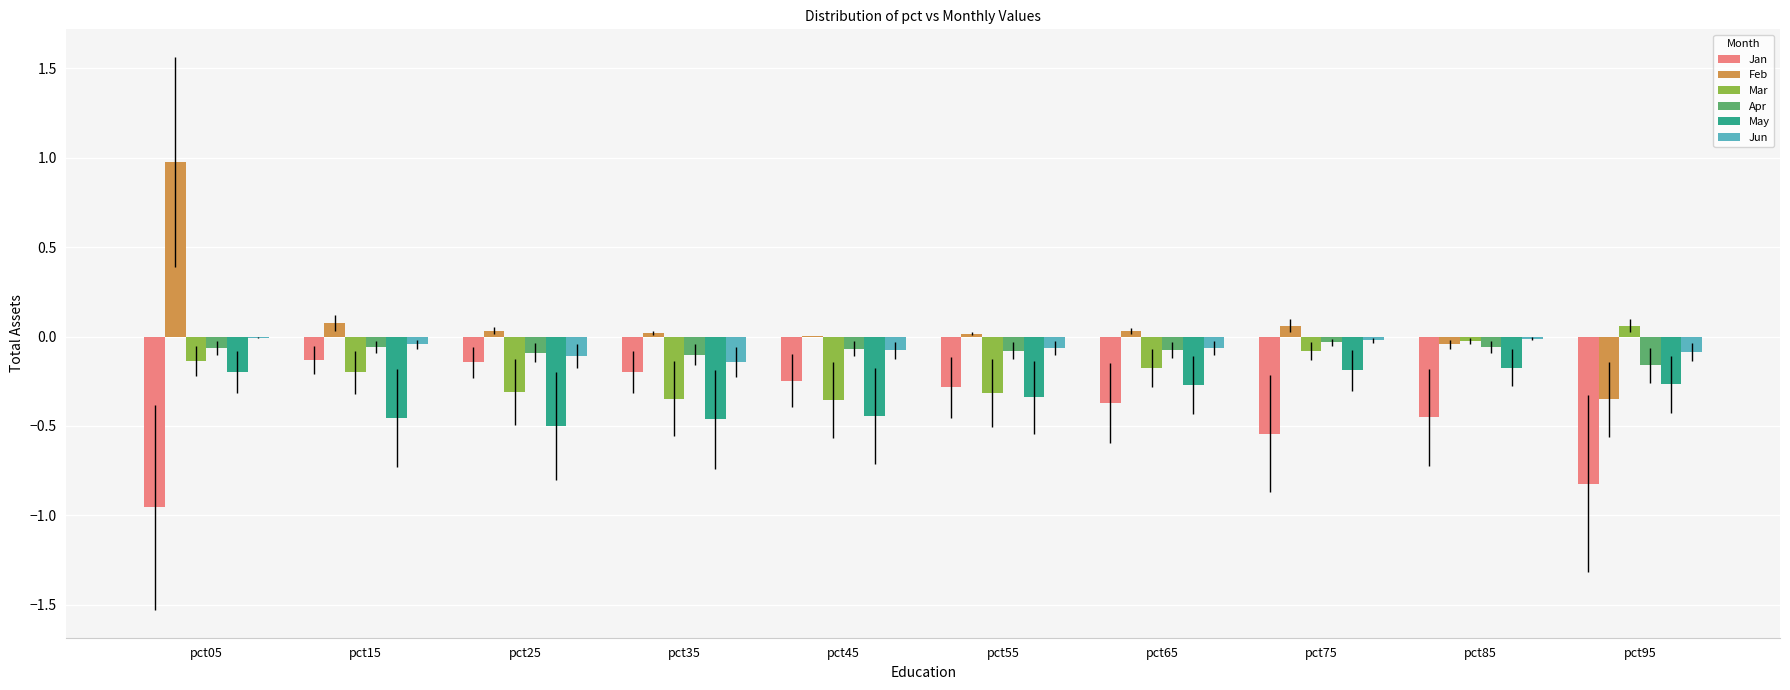

True or false: Mar has a value of -0.2 at pct25.

False